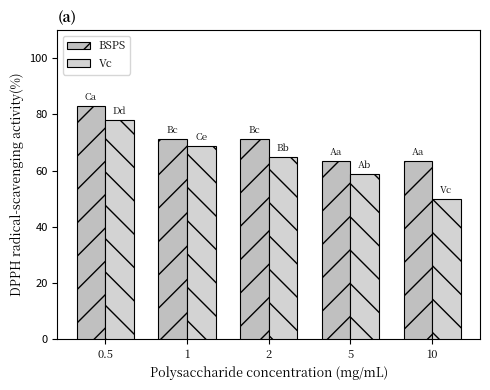

How many data points in Vc are above 64?

3